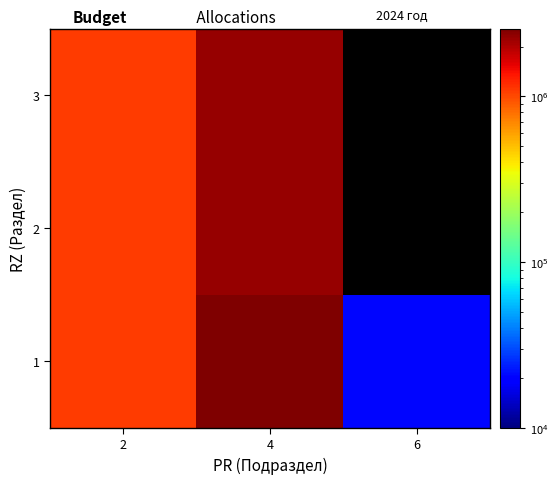

Rank the categories by 1 value from highest to lowest.

4, 2, 6